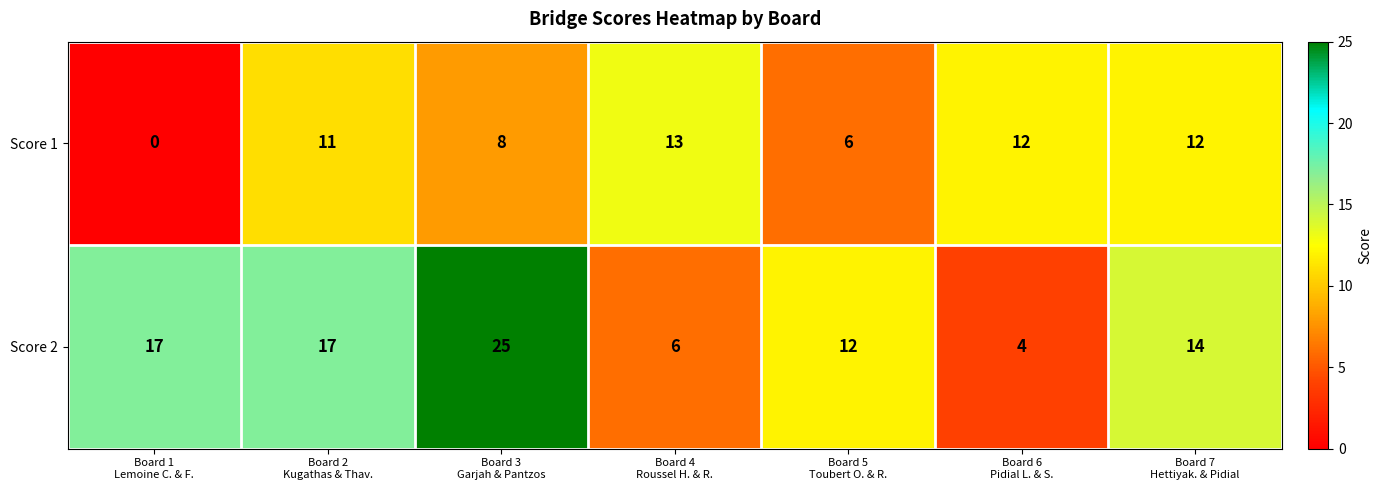

Reading left to right, transcribe all the data shown in this chart.

Score 1: 0	11	8	13	6	12	12
Score 2: 17	17	25	6	12	4	14